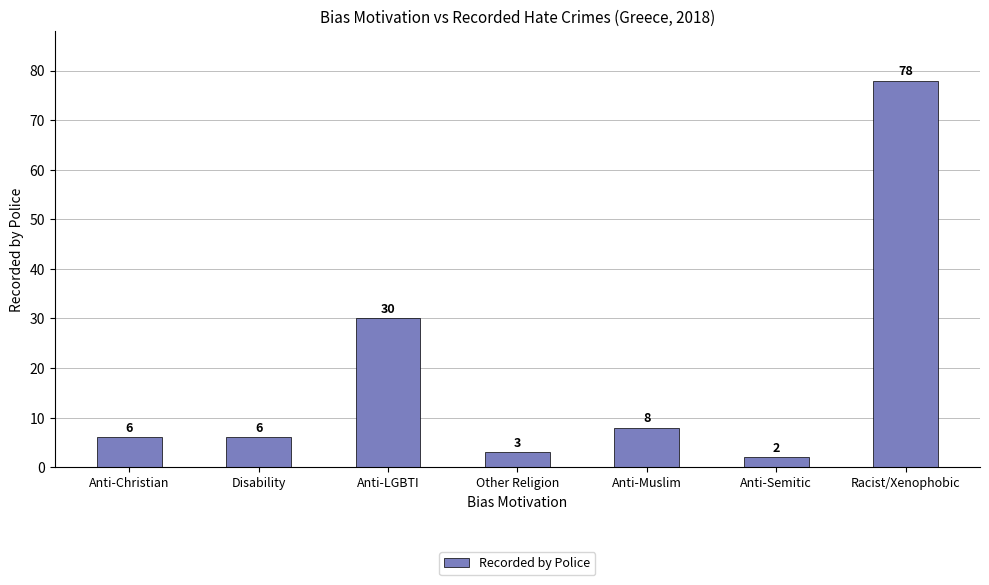

What position from the right is Other Religion?

4